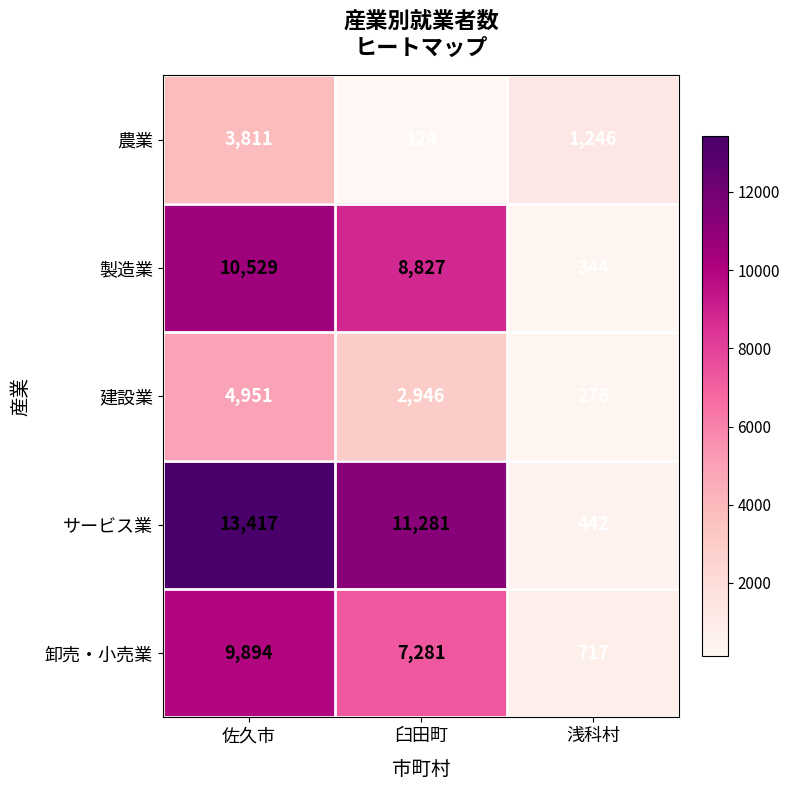

What is the smallest value displayed?

124